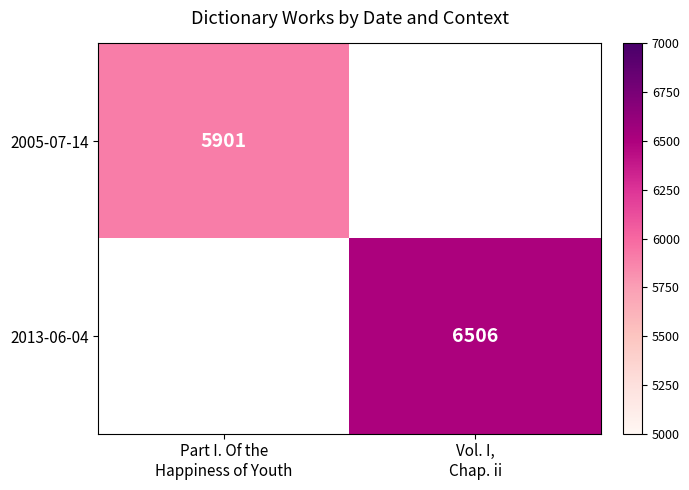

The 2005-07-14 series shows 5901.0 at Part I. Of the Happiness of Youth. True or false?

True